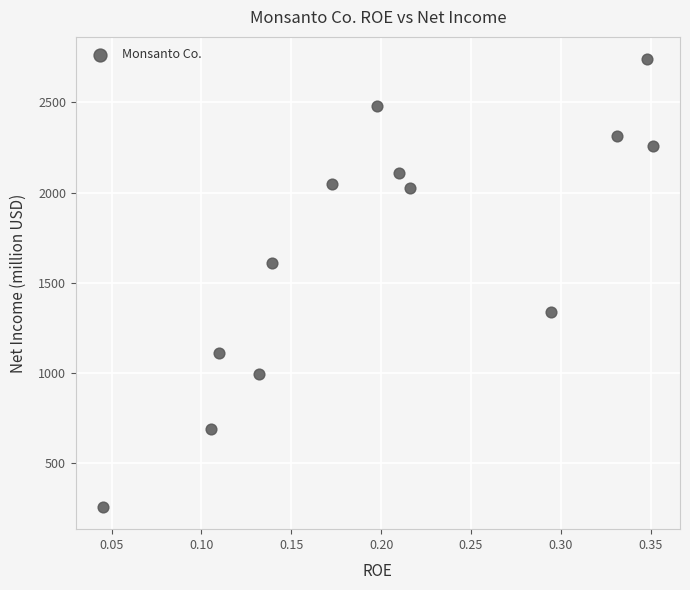

What Y value in the scatter plot is closest to 1497?

1607